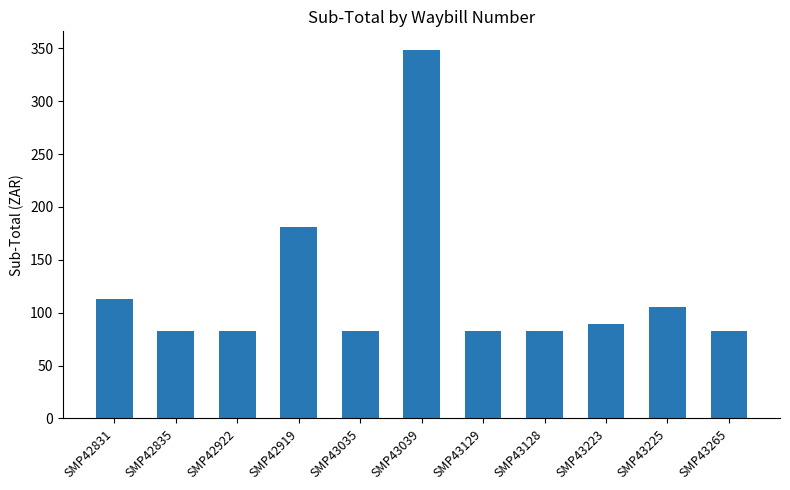

What is the difference between the values at SMP43039 and SMP43223?

259.8